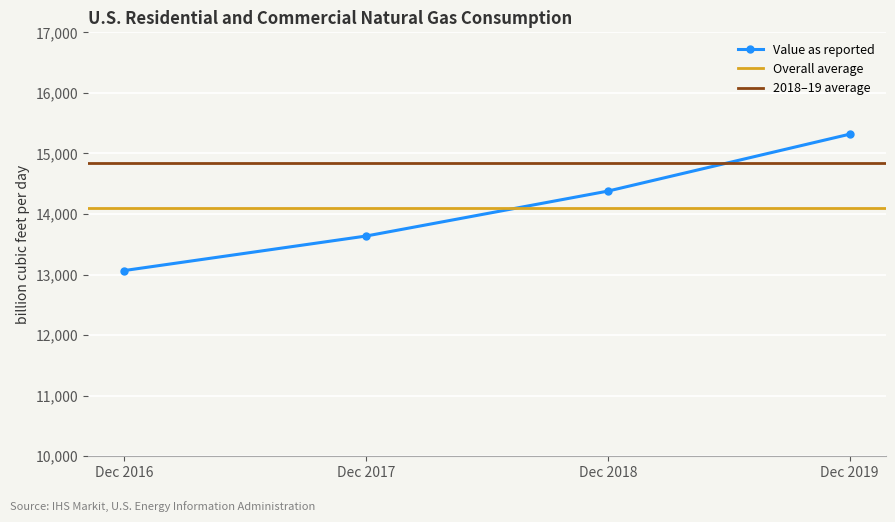

What is the value of the 4th point from the left?

15318